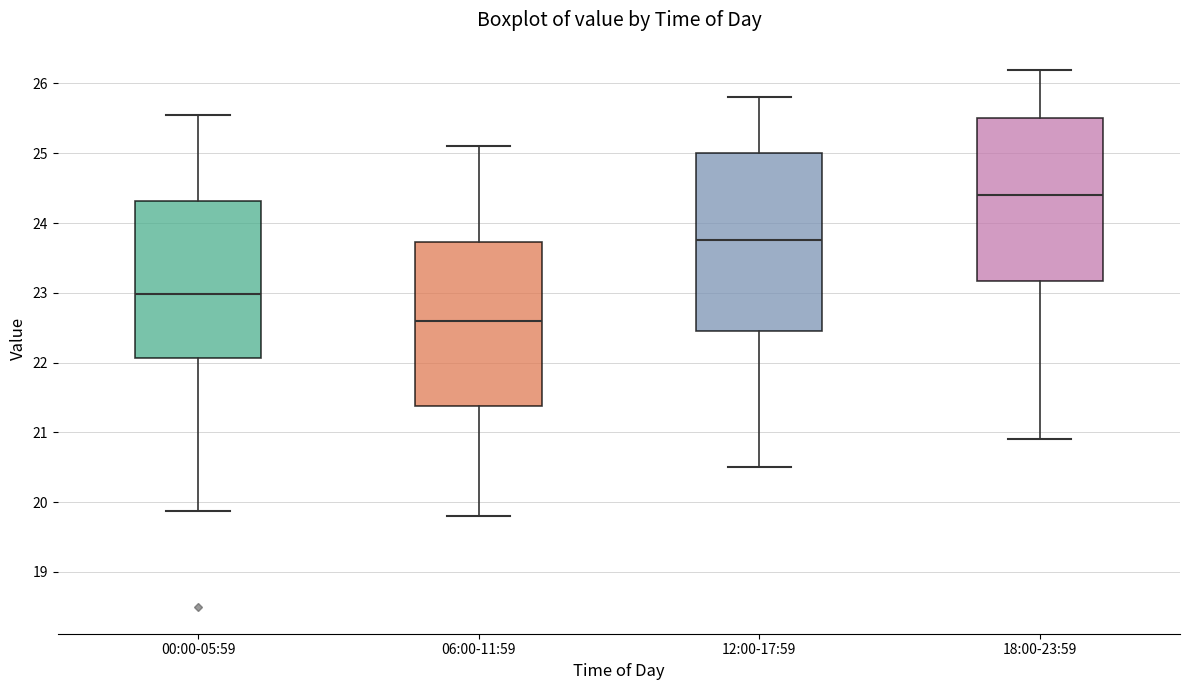

Where is the upper edge of the box for 12:00-17:59 on the y-axis? The values are not printed on the chart, so give them approximately, as read against the axis.

25.0